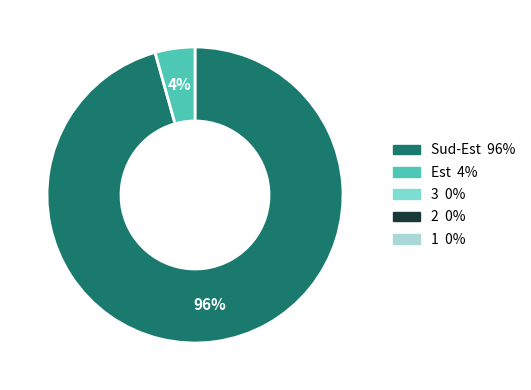

Is there any slice that represents more than half of the pie?

Yes